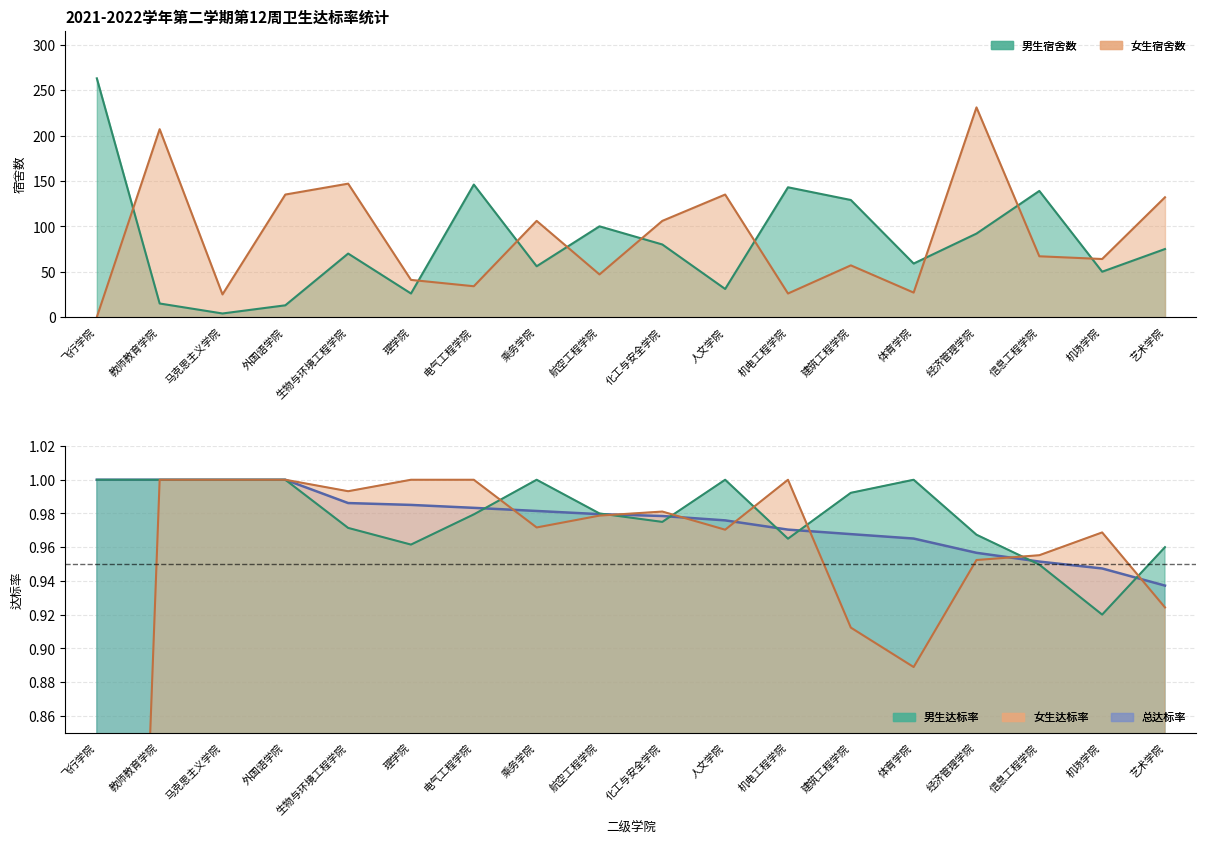

Between 教师教育学院 and 体育学院, which series saw the biggest shift?

女生宿舍数